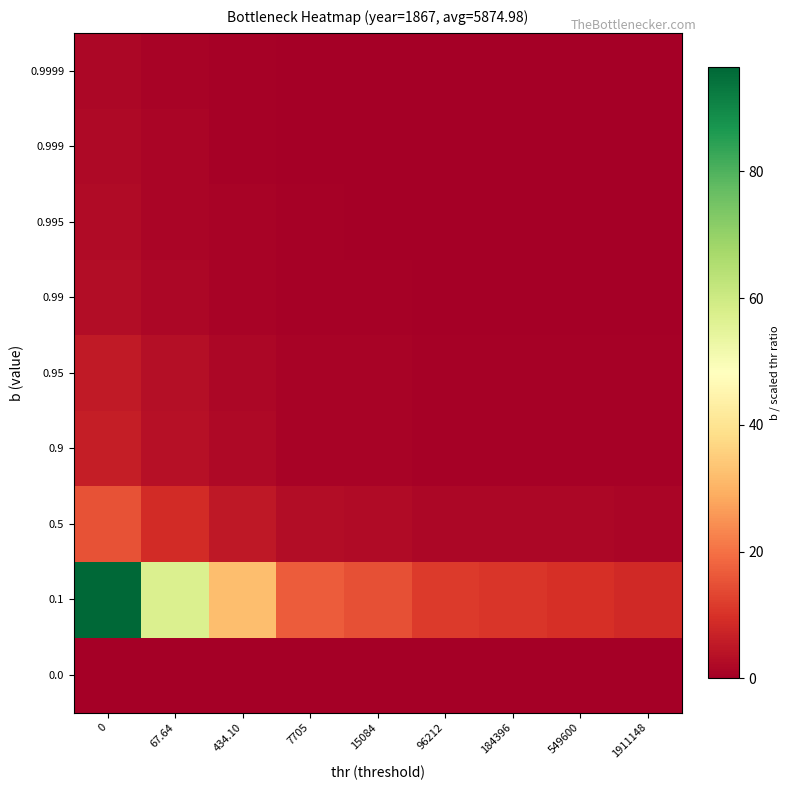

How many categories are shown in the chart?

9